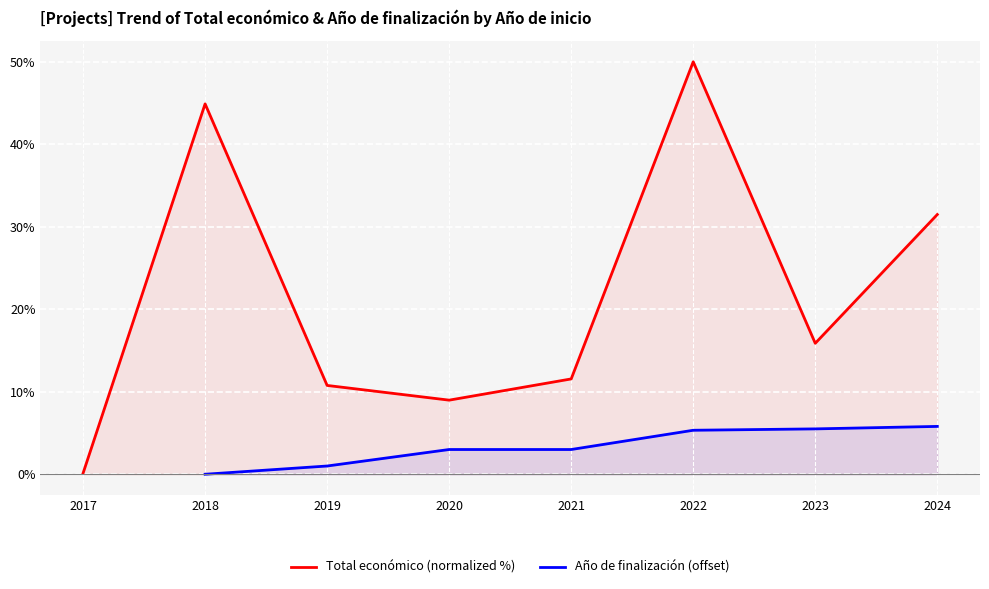

What is the value of the Total económico (normalized %) point at the 6th from the left?

50.0